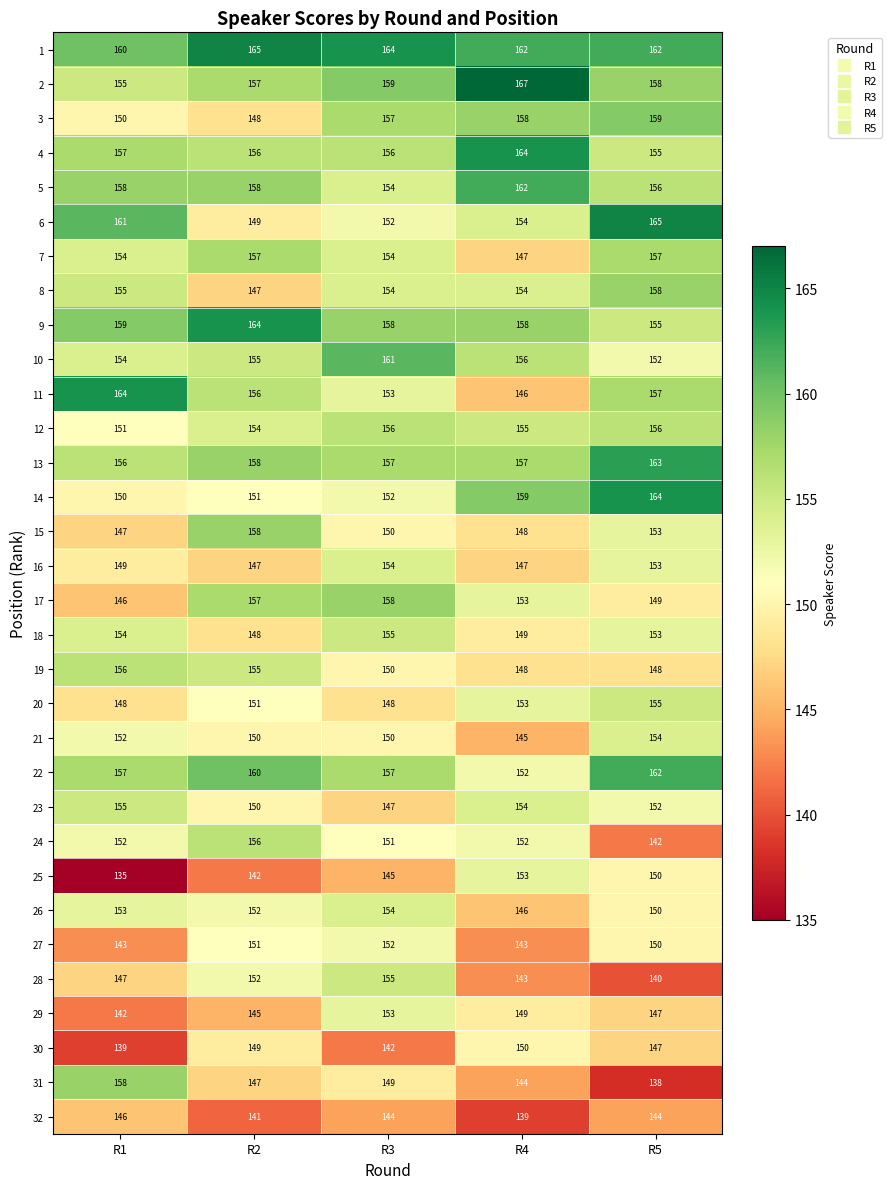

How many 31 values are between 144 and 149?

3